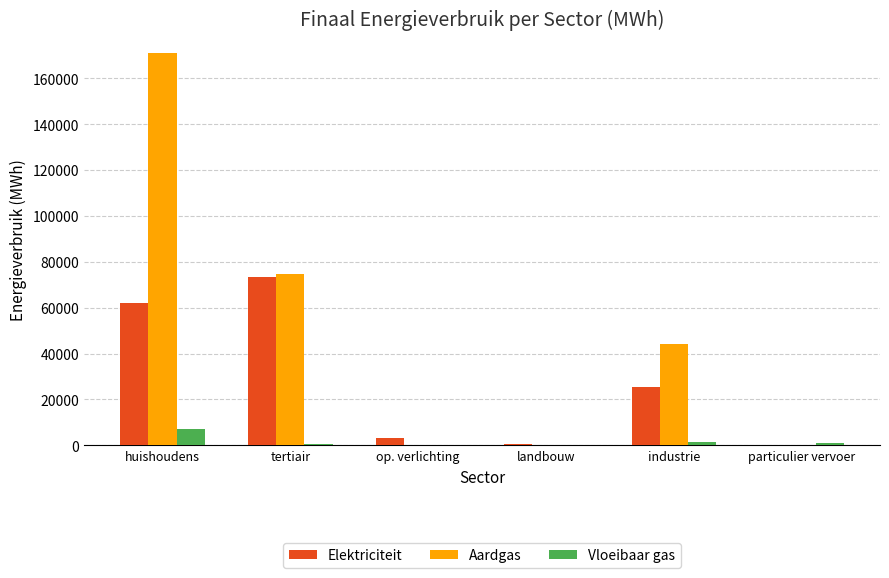

Is the value of Vloeibaar gas at landbouw greater than the value of Aardgas at tertiair?

No